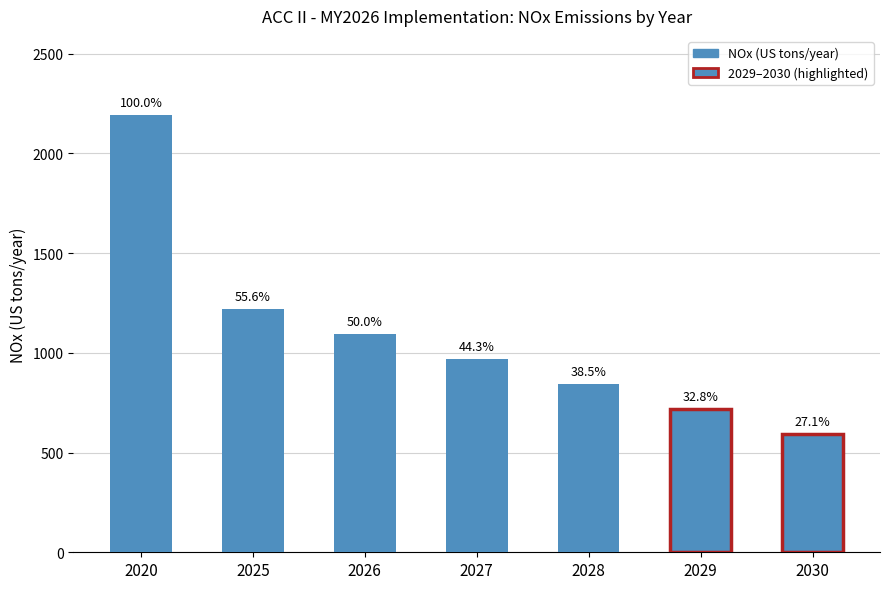

Reading left to right, extract all data points from this chart.

2020=2194.0	2025=1220.6	2026=1096.7	2027=971.1	2028=845.3	2029=718.8	2030=593.5